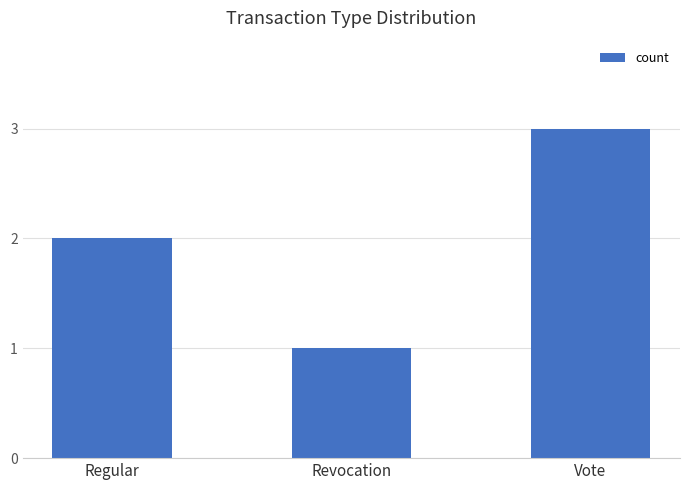

Reading right to left, what are all the values shown in this chart?

Vote=3	Revocation=1	Regular=2